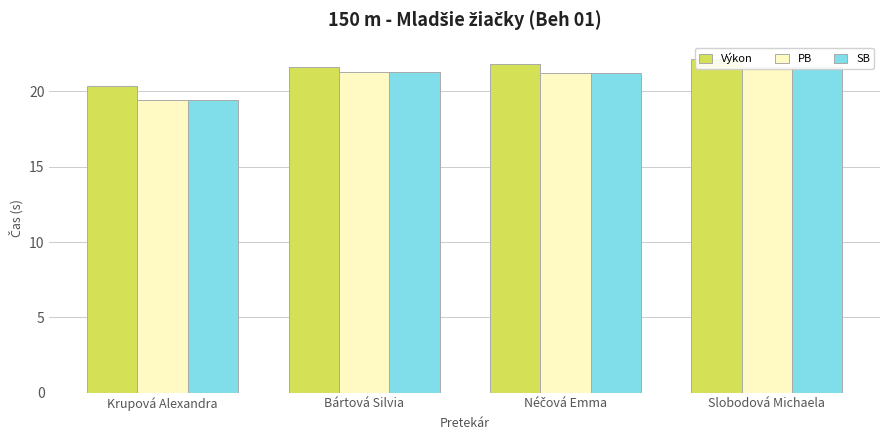

The value of Výkon at Slobodová Michaela is 22.1. True or false?

True